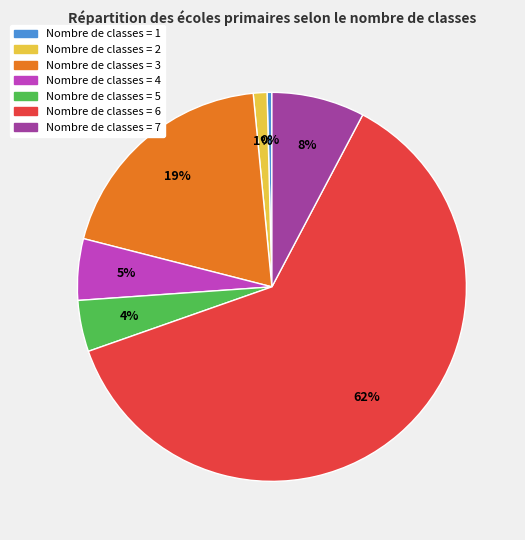

How many slices are in this pie chart?

7